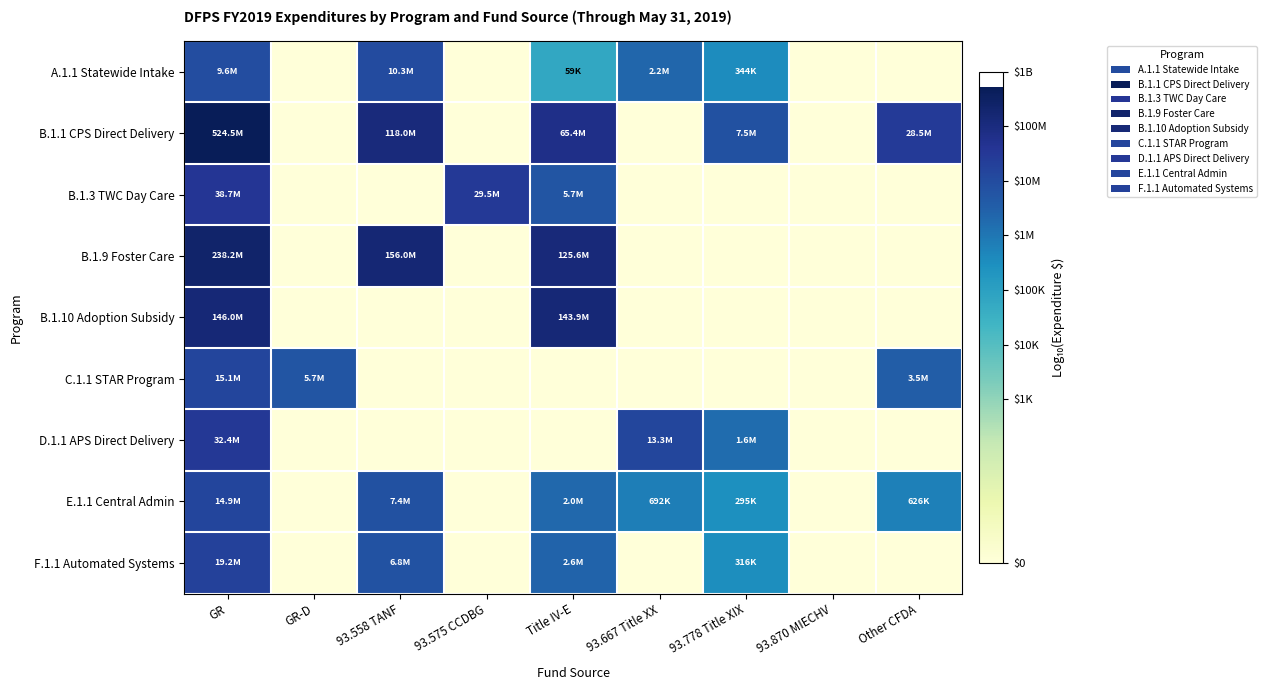

Between 93.667 Title XX and 93.870 MIECHV, which is larger?

93.667 Title XX